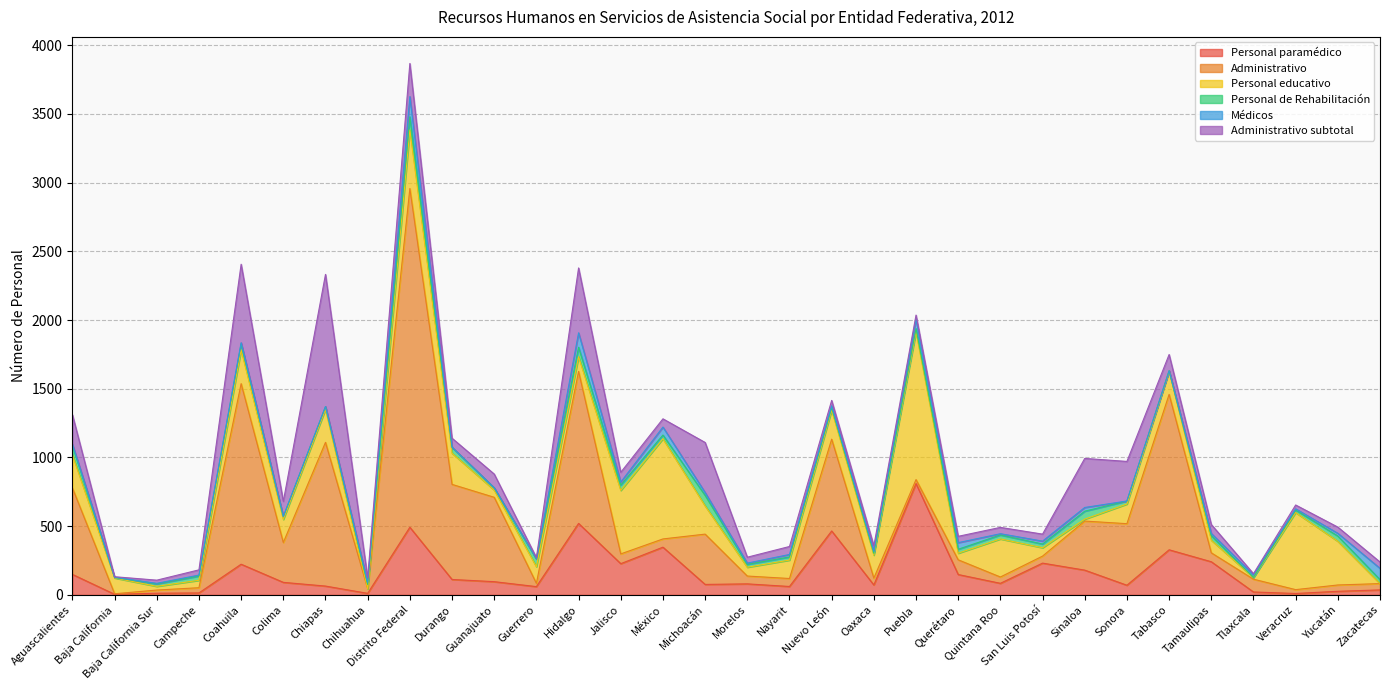

Reading left to right, what are all the values shown in this chart?

Personal paramédico: 149	4	12	14	223	91	64	11	492	112	96	60	520	227	347	76	80	61	465	72	810	148	84	231	180	70	328	241	21	10	26	36
Administrativo: 629	4	23	38	1314	290	1046	34	2465	692	614	24	1106	71	60	366	57	58	668	50	29	107	46	51	357	448	1131	65	93	28	46	46
Personal educativo: 240	115	27	54	246	168	240	0	427	227	53	121	107	462	729	206	64	134	211	167	1074	48	277	61	14	143	168	92	12	561	318	0
Personal de Rehabilitación: 69	3	18	31	44	20	20	30	95	43	16	56	69	39	27	76	21	23	18	13	24	29	29	27	58	22	4	32	1	18	38	29
Médicos: 10	2	4	7	8	1	0	15	147	0	0	2	105	22	58	21	9	18	14	14	70	48	9	21	27	0	0	17	19	9	20	82
Administrativo subtotal: 214	4	23	38	571	110	962	34	241	66	100	8	472	71	60	364	43	58	39	41	29	46	46	51	357	288	118	65	8	28	45	46